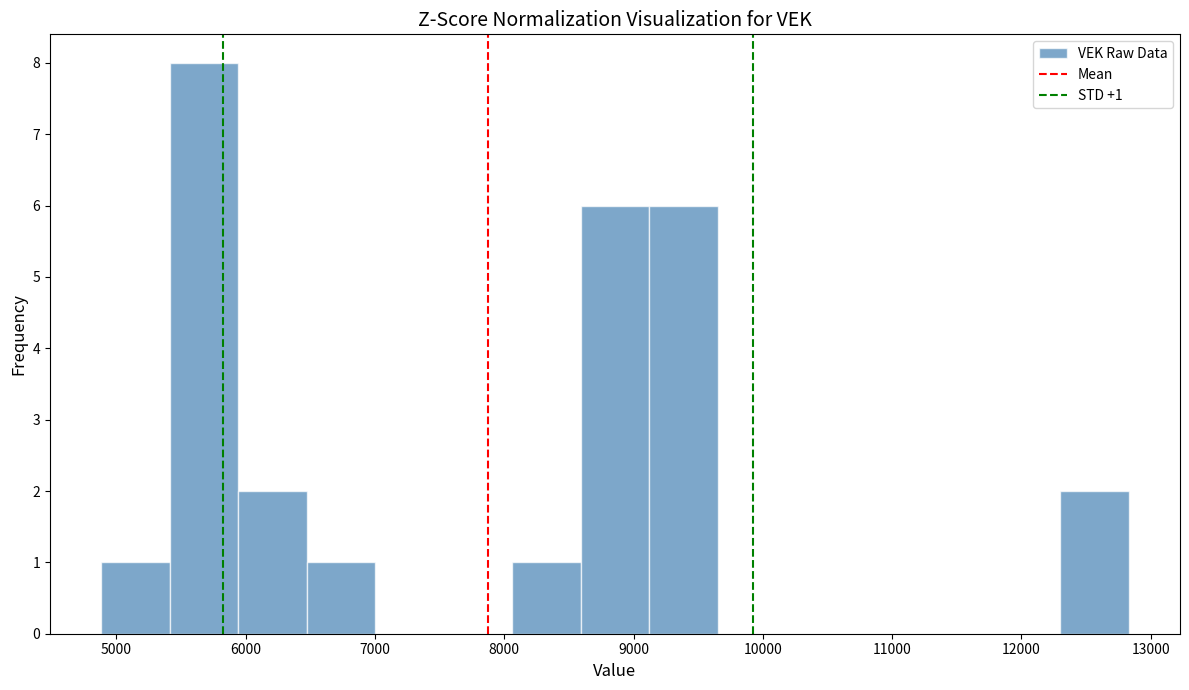

Over which range of the x-axis is the bar tallest?

5400 to 5900